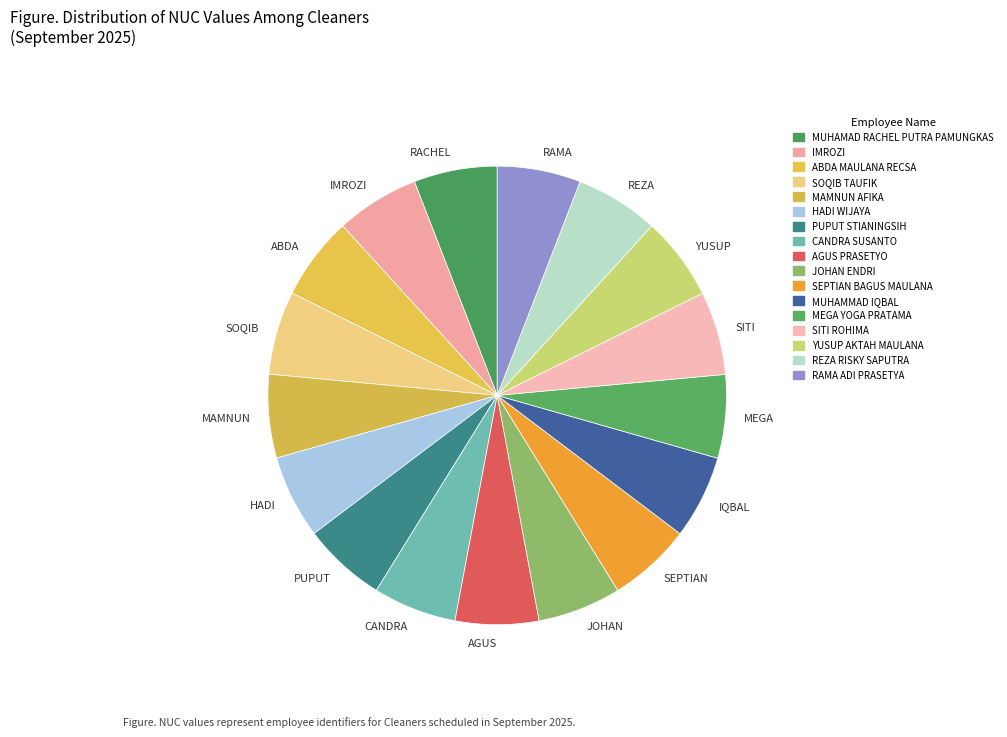

Combined, do YUSUP and JOHAN account for over 50%?

No